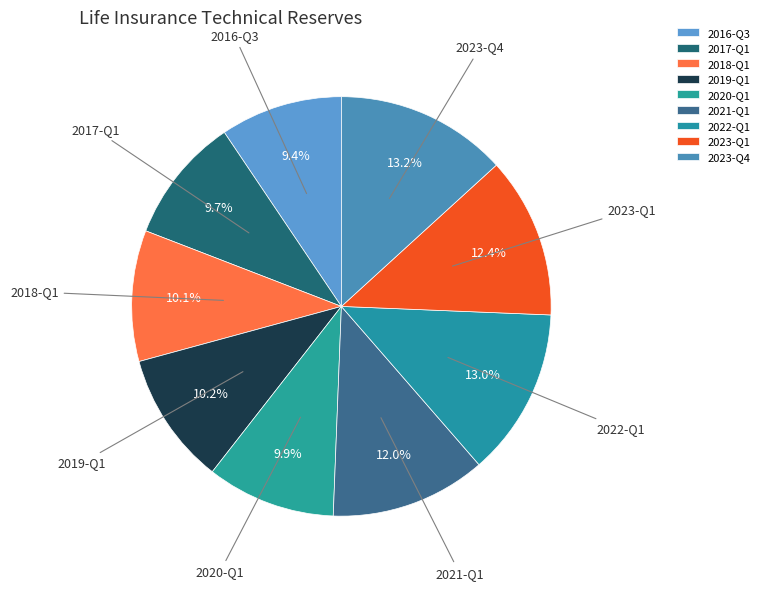

Is there a majority slice in this chart?

No